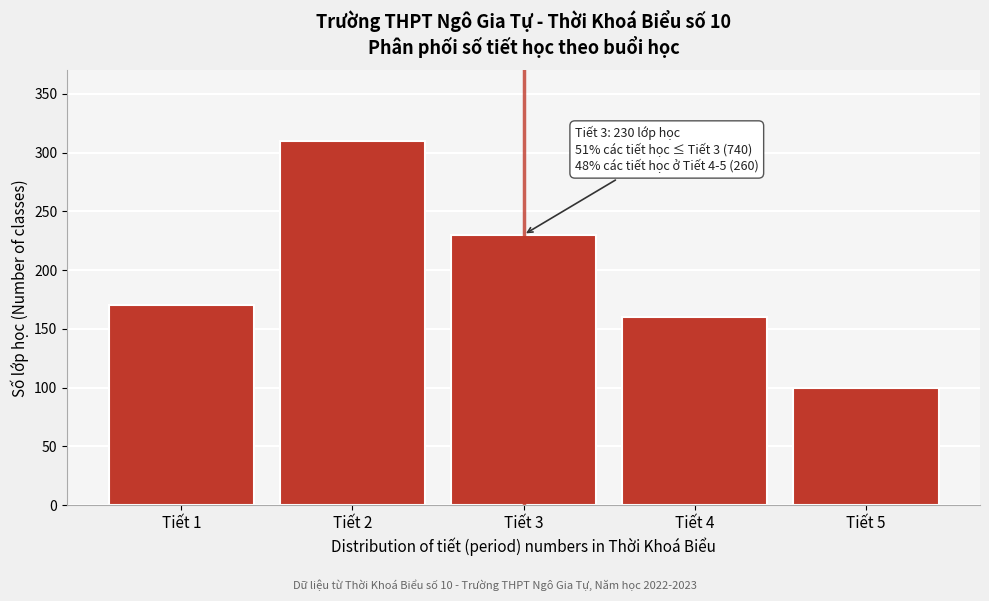

Over which range of the x-axis is the bar tallest?

1.5 to 2.5